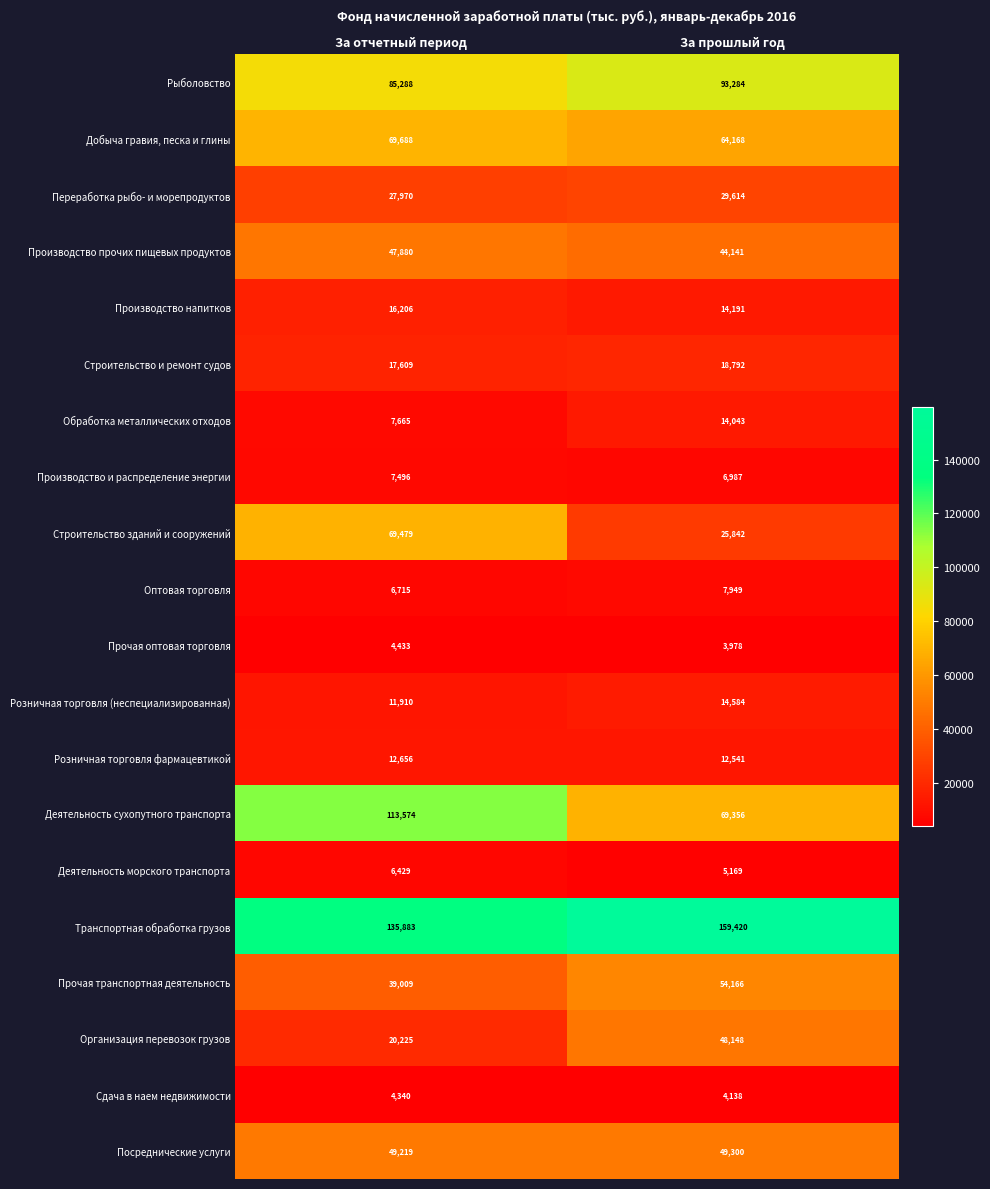

True or false: Добыча гравия, песка и глины has a value of 69688 at За отчетный период.

True